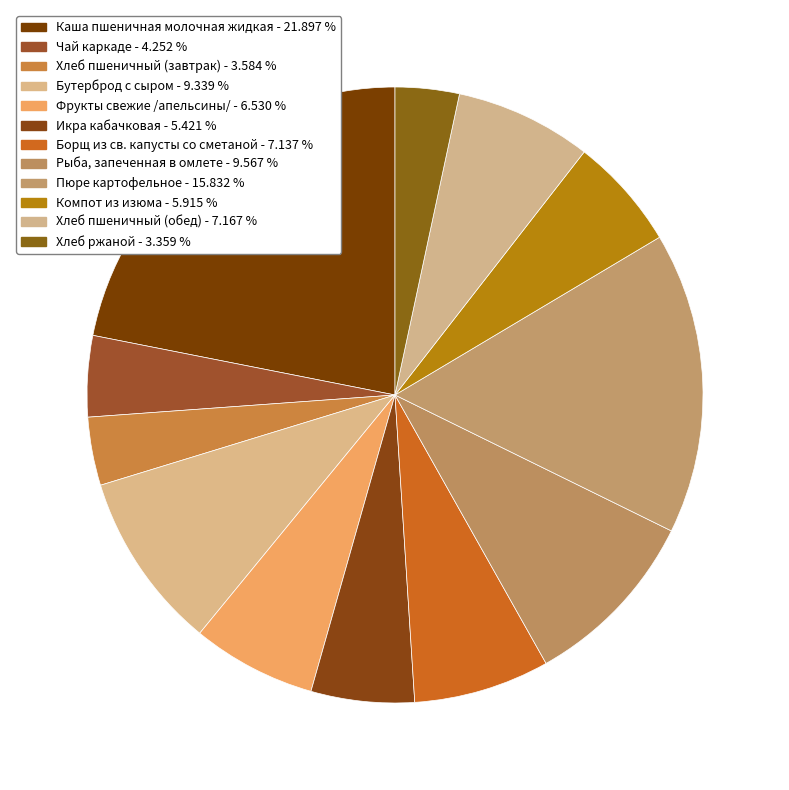

Approximately how many times larger is the value at Икра кабачковая compared to Бутерброд с сыром?

0.6